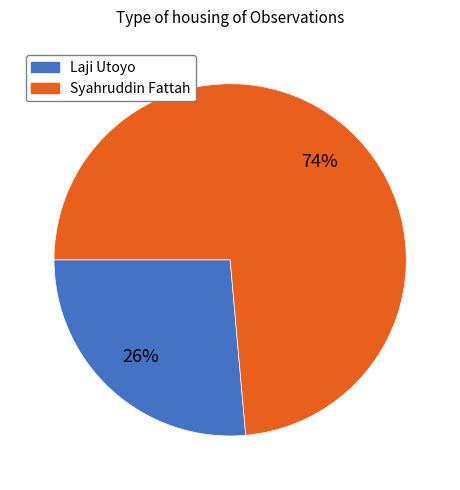

Which category has the smallest portion of the pie?

Laji Utoyo